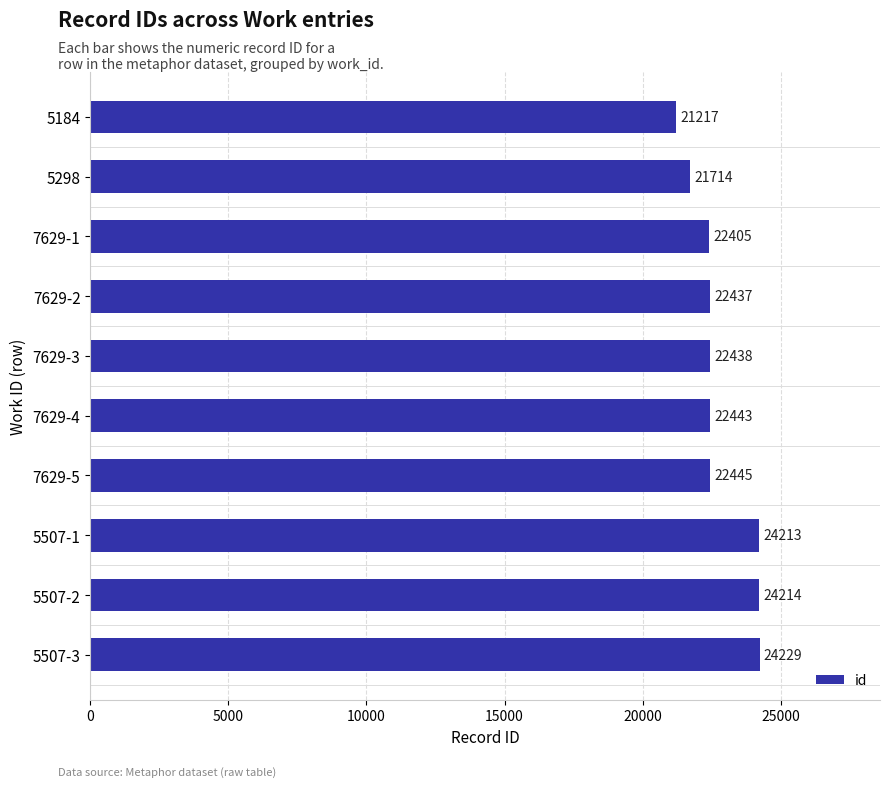

Reading top to bottom, transcribe all the data shown in this chart.

21217	21714	22405	22437	22438	22443	22445	24213	24214	24229